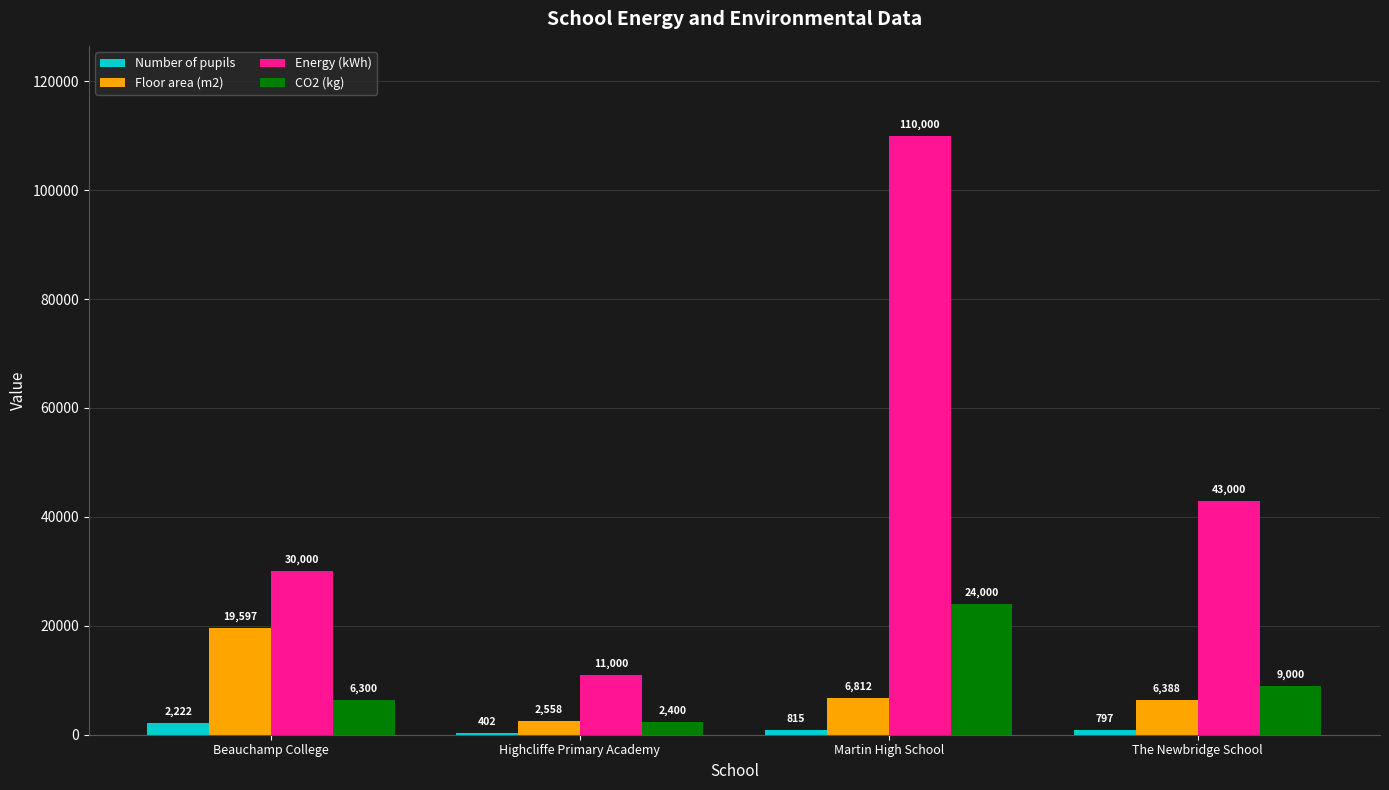

At which label does Number of pupils reach its minimum?

Highcliffe Primary Academy